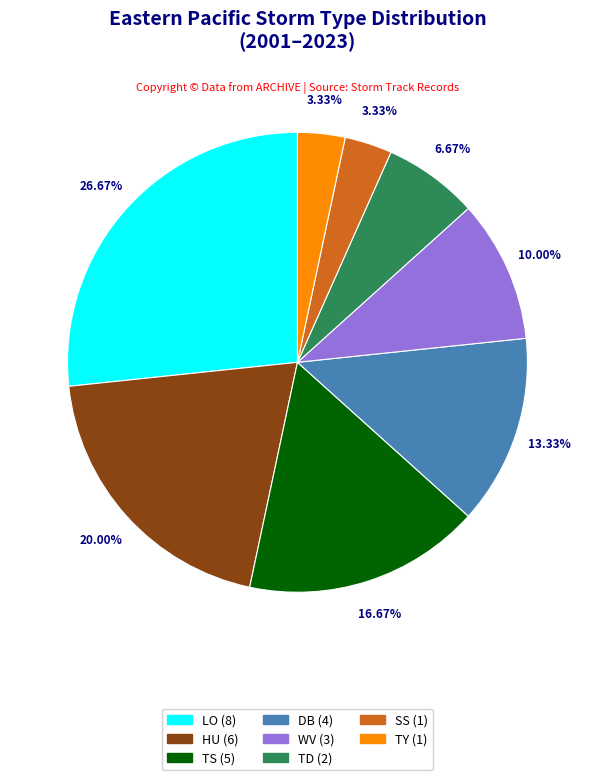

Do TD (2) and TY (1) together represent more than half of the pie?

No